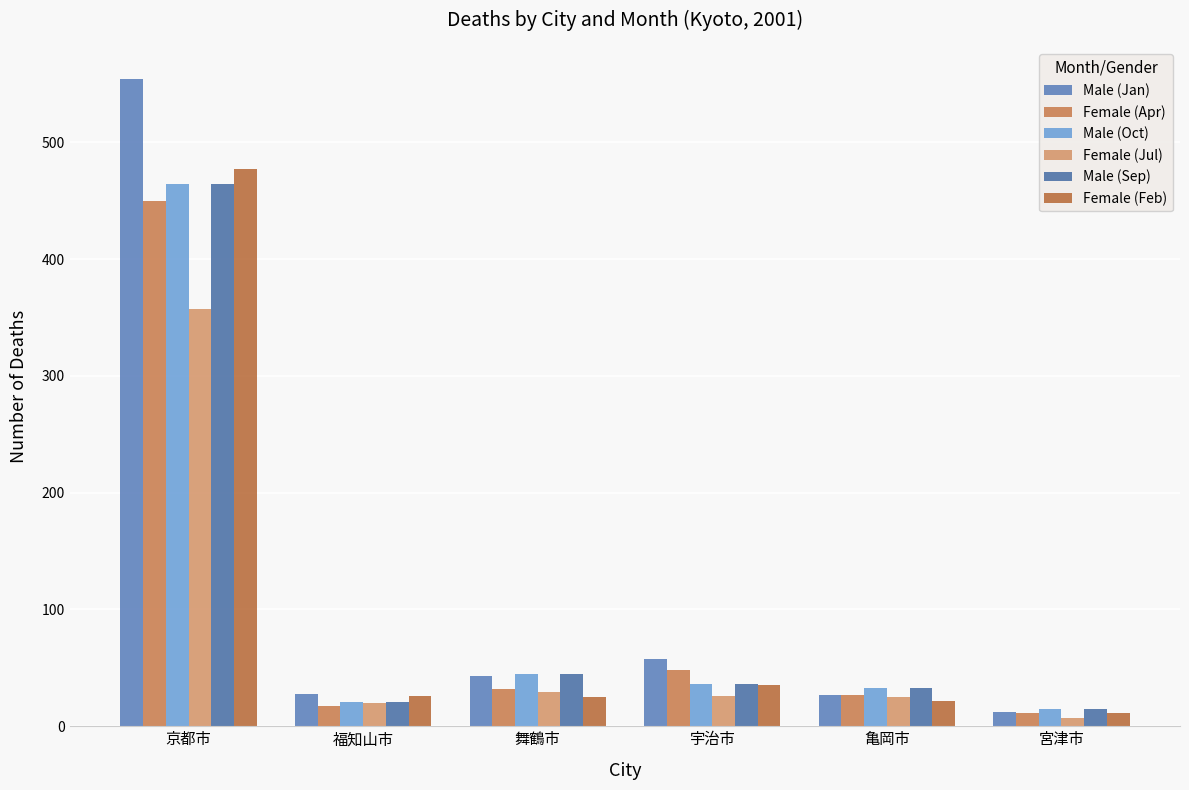

True or false: Female (Apr) has a value of 27 at 亀岡市.

True